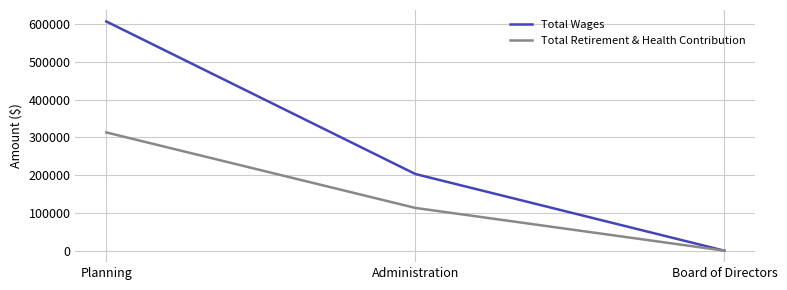

Between Administration and Board of Directors, which series saw the biggest shift?

Total Wages